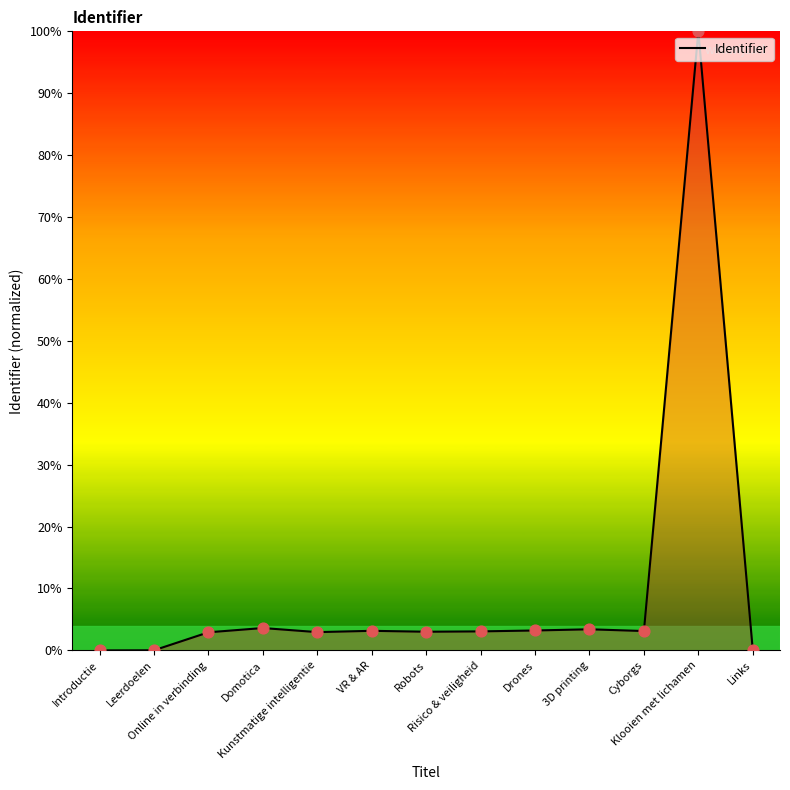

What is the ratio of the value at Drones to the value at Cyborgs?

1.0